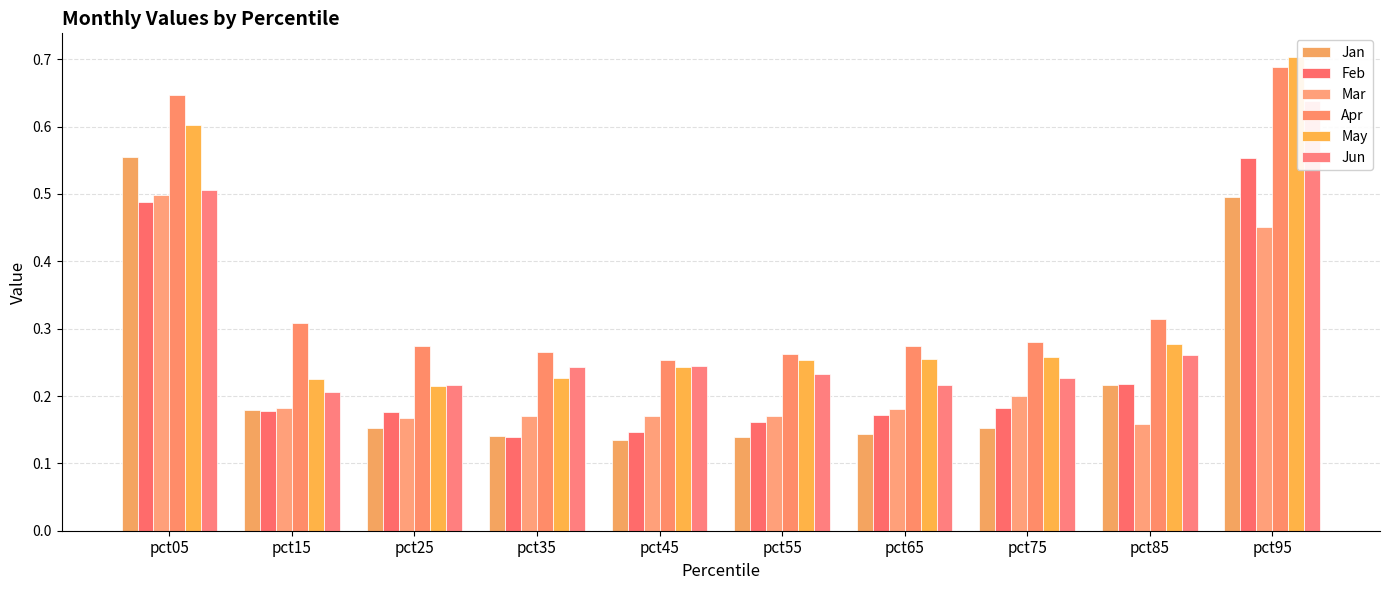

What is the value of the Jan bar at the 4th from the left?

0.1